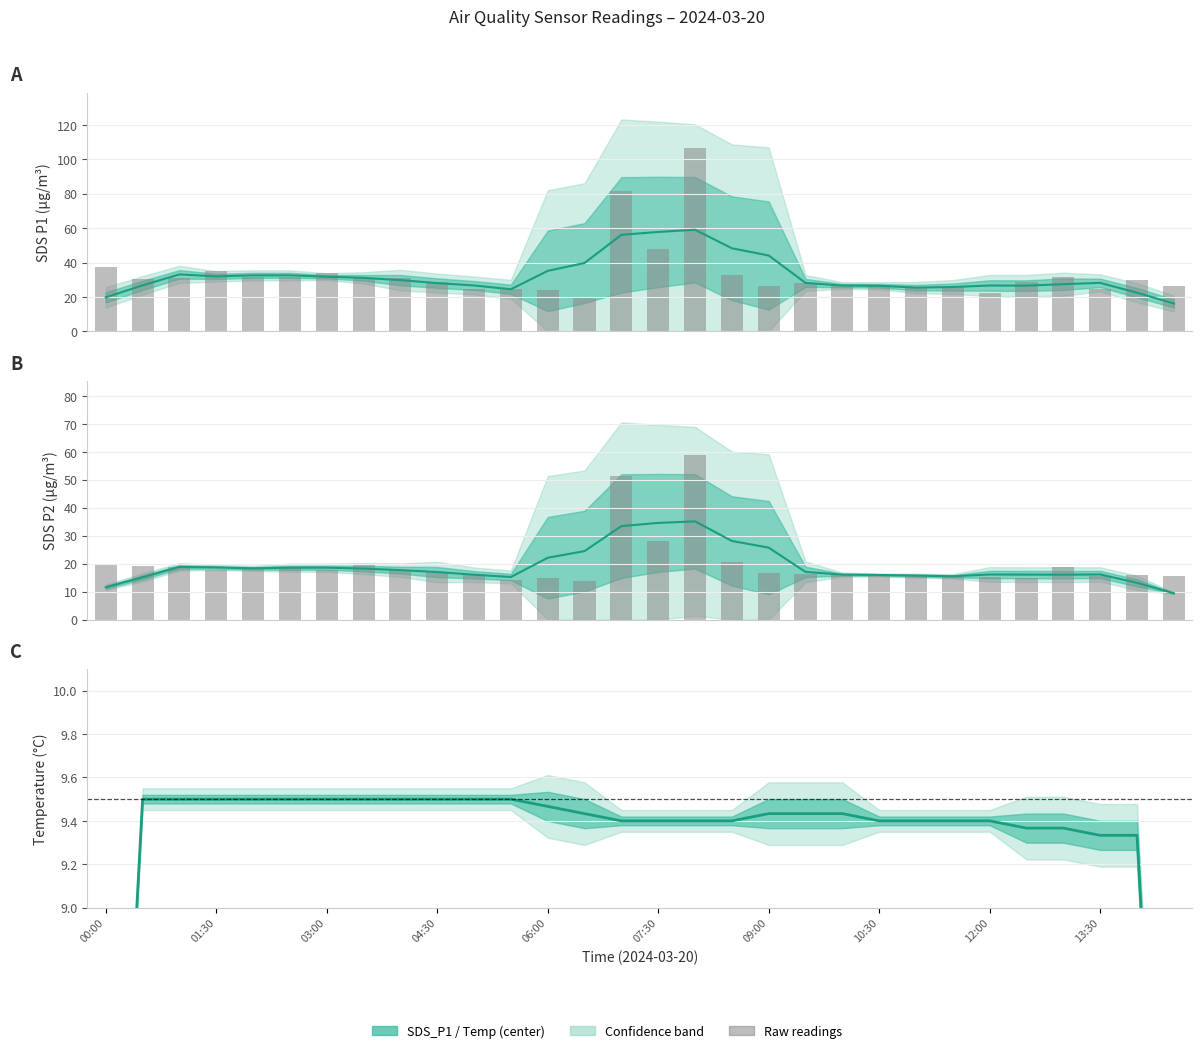

What position from the right is 06:00?

18